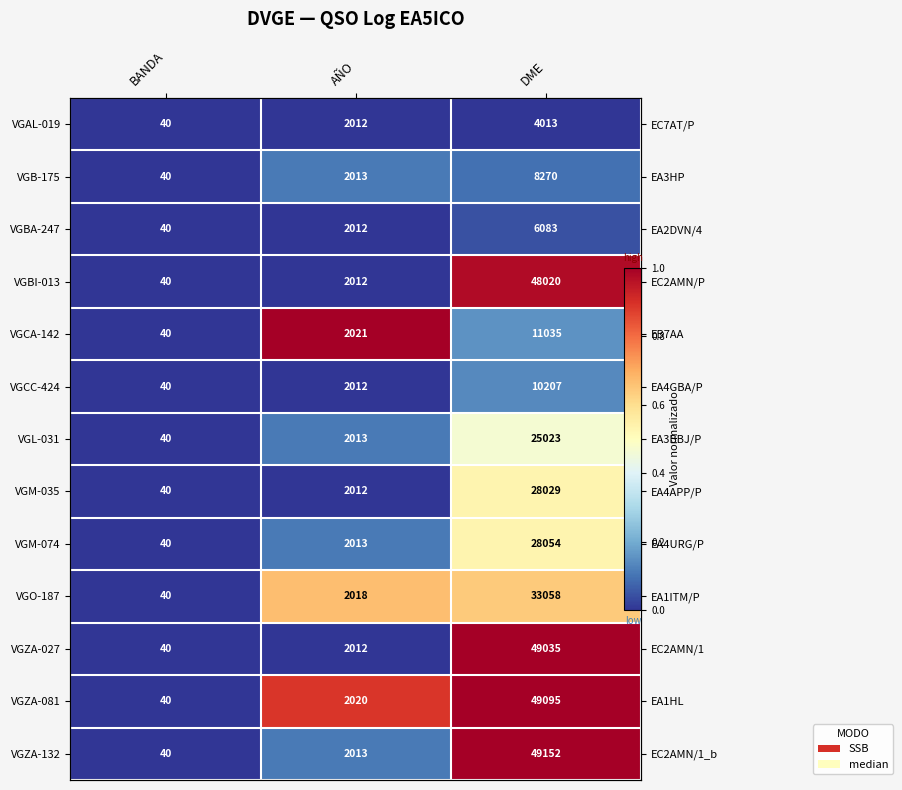

The VGBA-247 series shows 0.0 at AÑO. True or false?

True